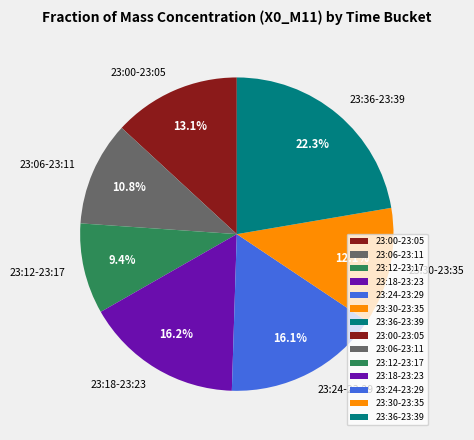

Which category has the smallest portion of the pie?

23:12-23:17